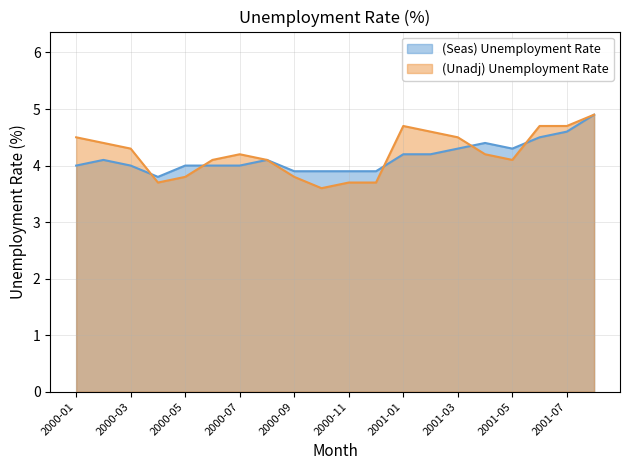

Rank the series at 2001-07 from highest to lowest value.

(Unadj) Unemployment Rate, (Seas) Unemployment Rate